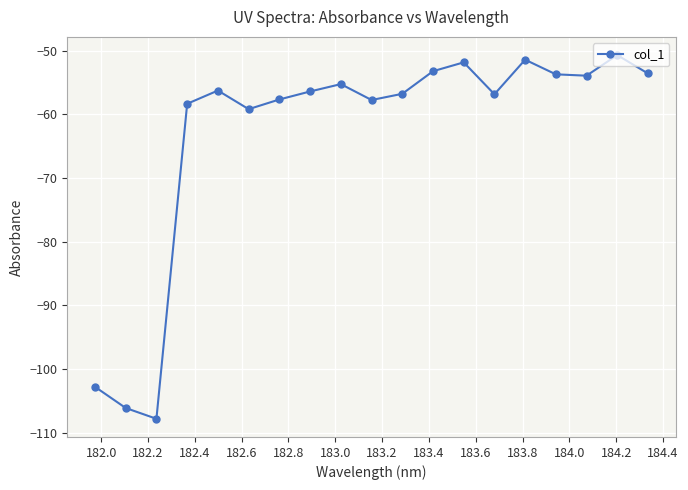

What is the difference between the maximum and minimum values?

57.1